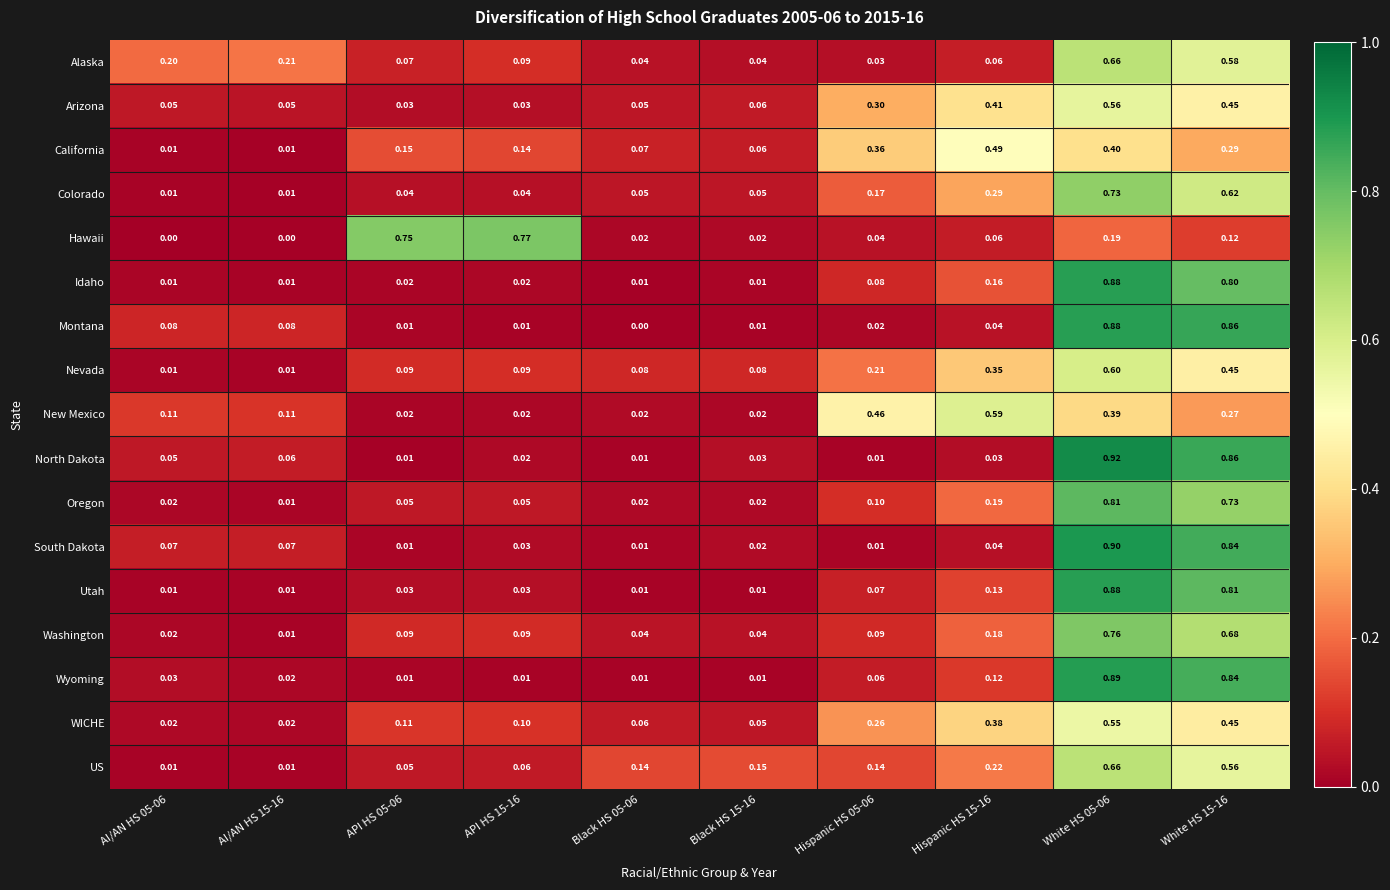

How many series are shown in this chart?

17